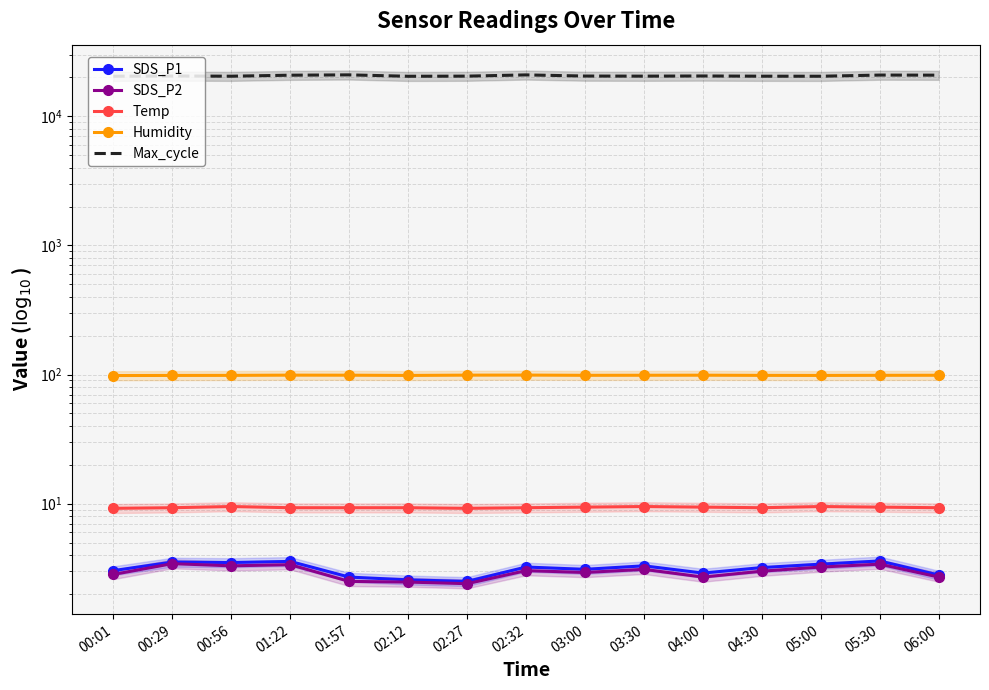

What are all the series names shown in the legend?

SDS_P1, SDS_P2, Temp, Humidity, Max_cycle